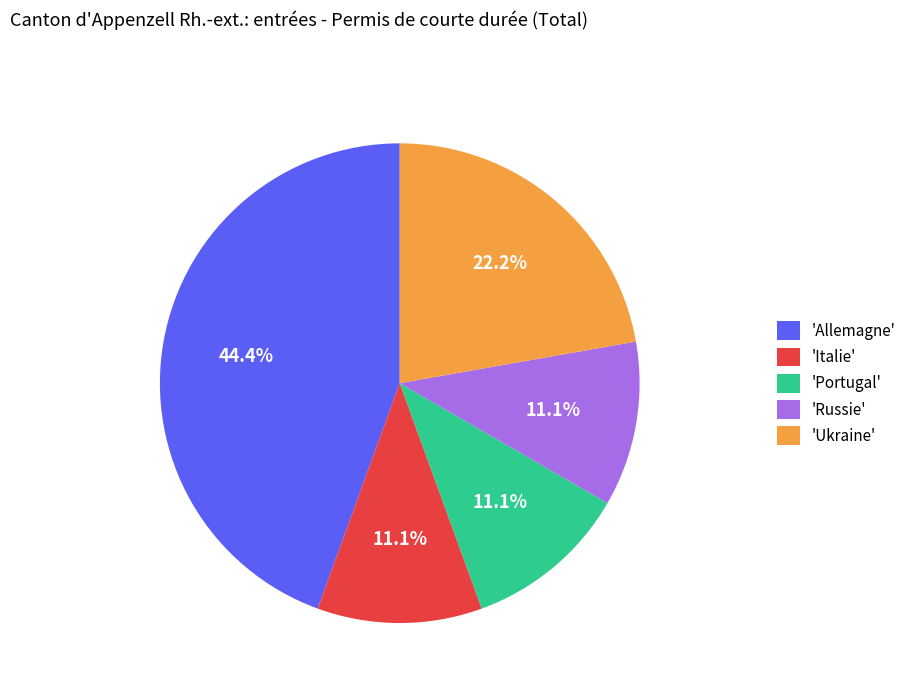

Count the number of slices in the pie.

5